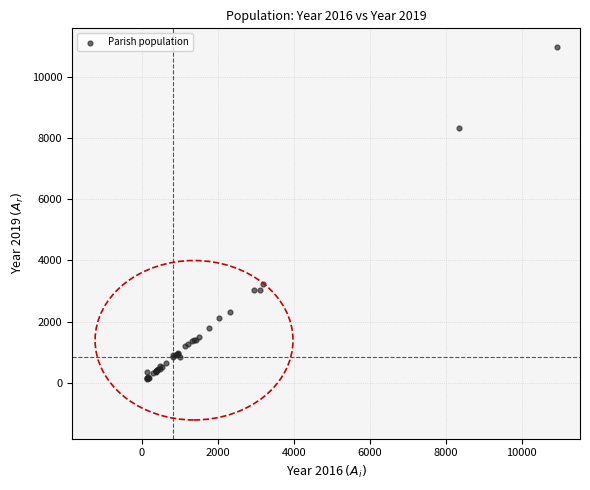

What Y value in the scatter plot is closest to 5559?

3233